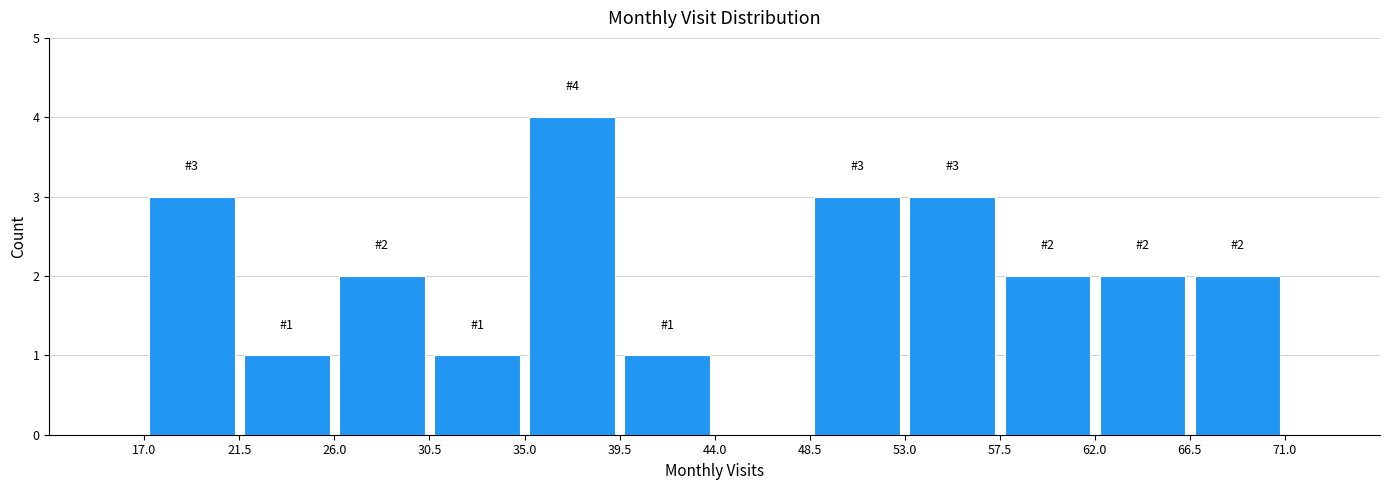

Over which range of the x-axis is the bar tallest?

35.0 to 39.5